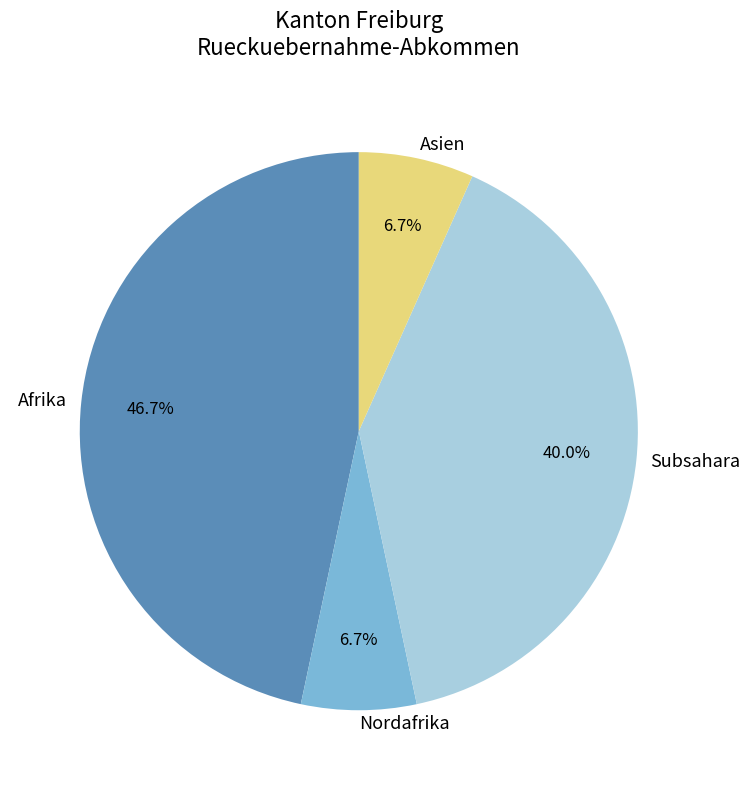

To the nearest percent, what is the average slice percentage?

25%